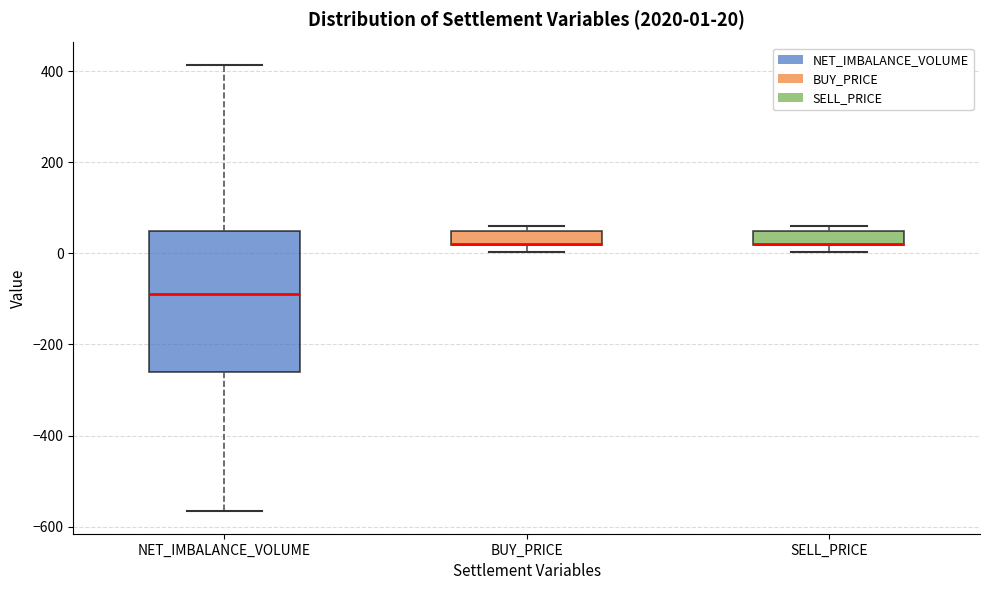

Which box is the tallest, from its lower edge to its upper edge?

NET_IMBALANCE_VOLUME